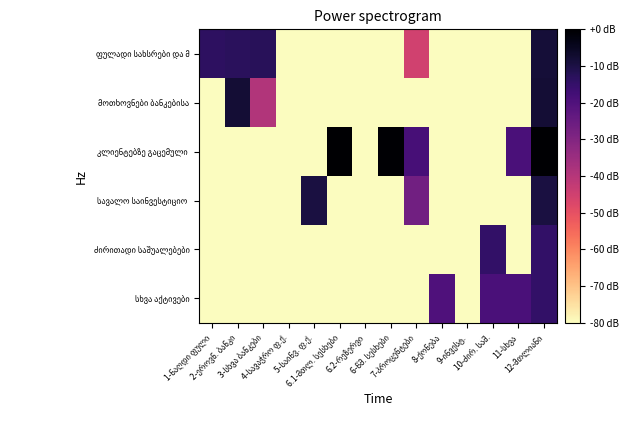

At which label is ფულადი სახსრები და მ closest to -44?

7-პროცენტები